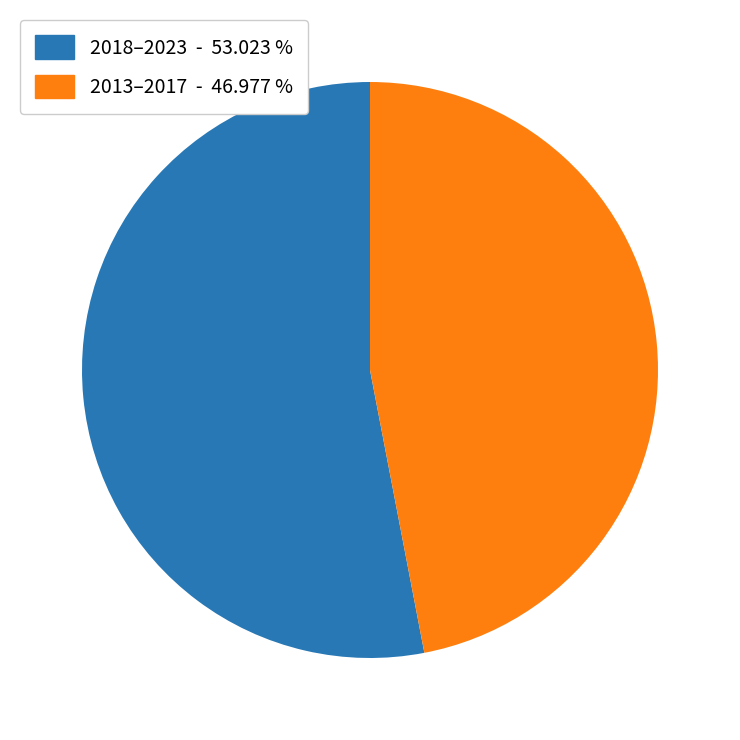

Does any single category account for the majority?

Yes